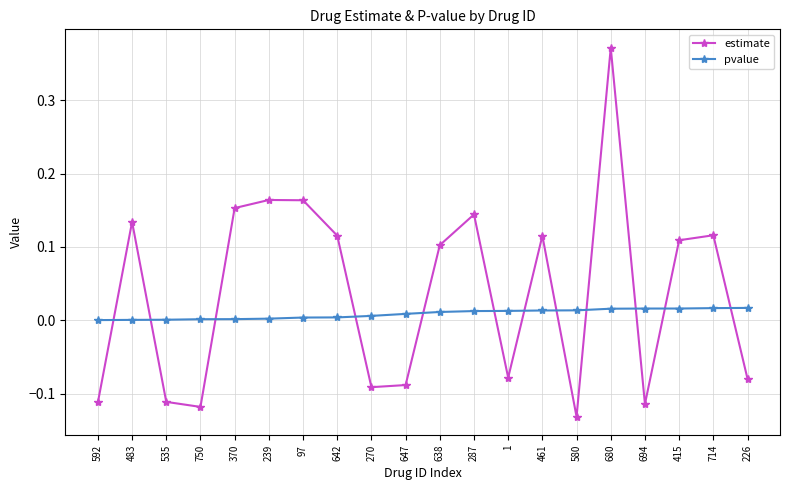

Which series has the largest range (max minus min)?

estimate